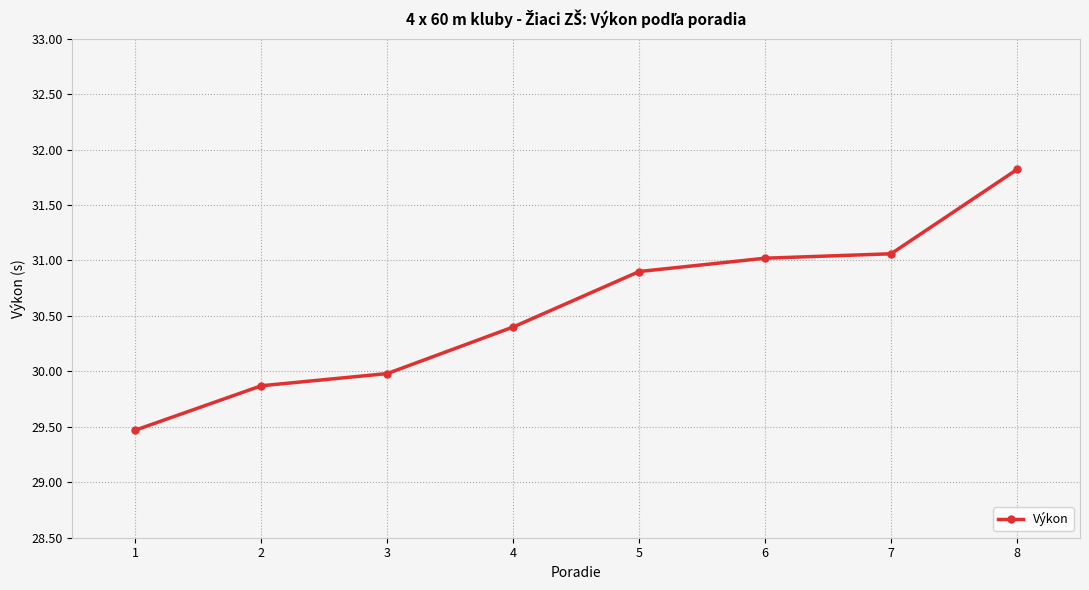

List the labels in order of value, largest first.

8, 7, 6, 5, 4, 3, 2, 1